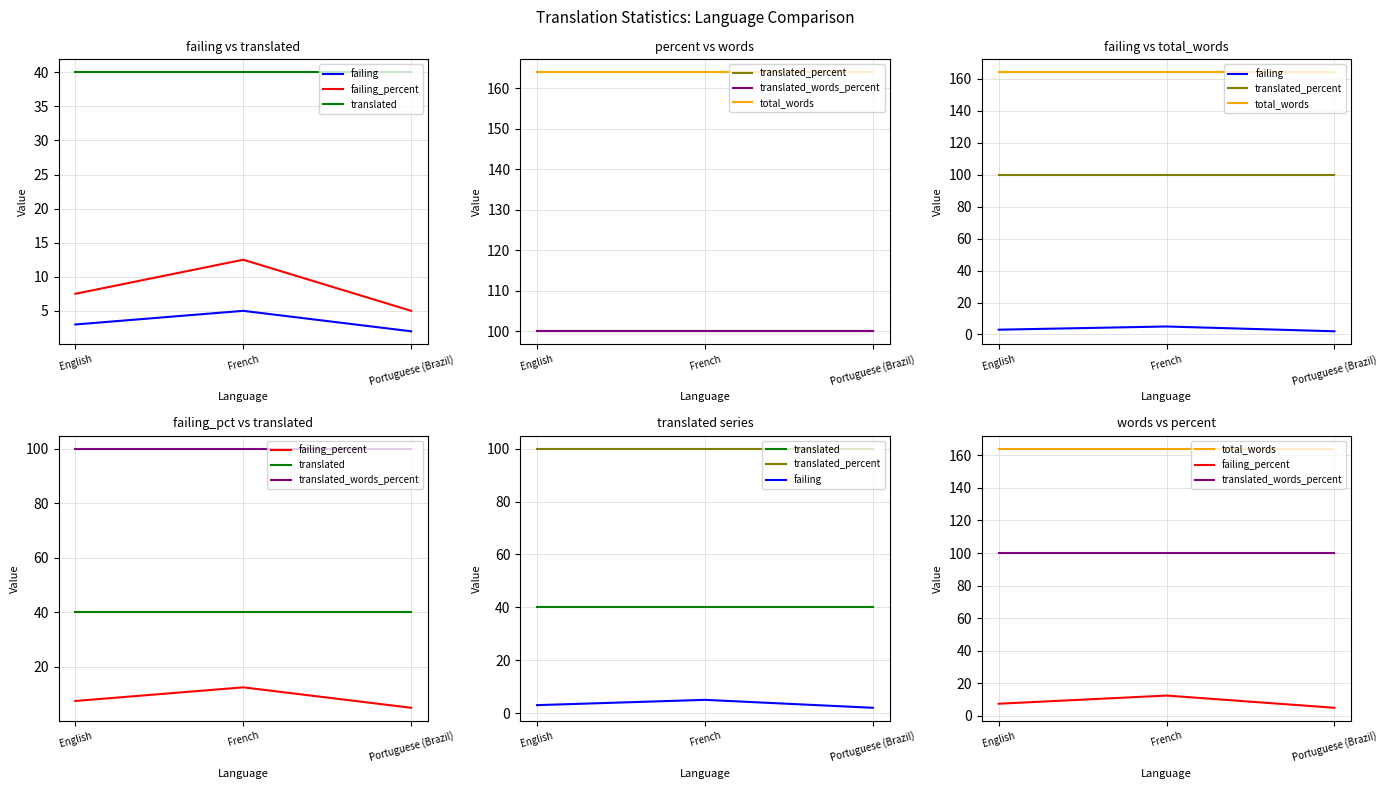

What is the sum of the failing_percent values at French and English?

20.0